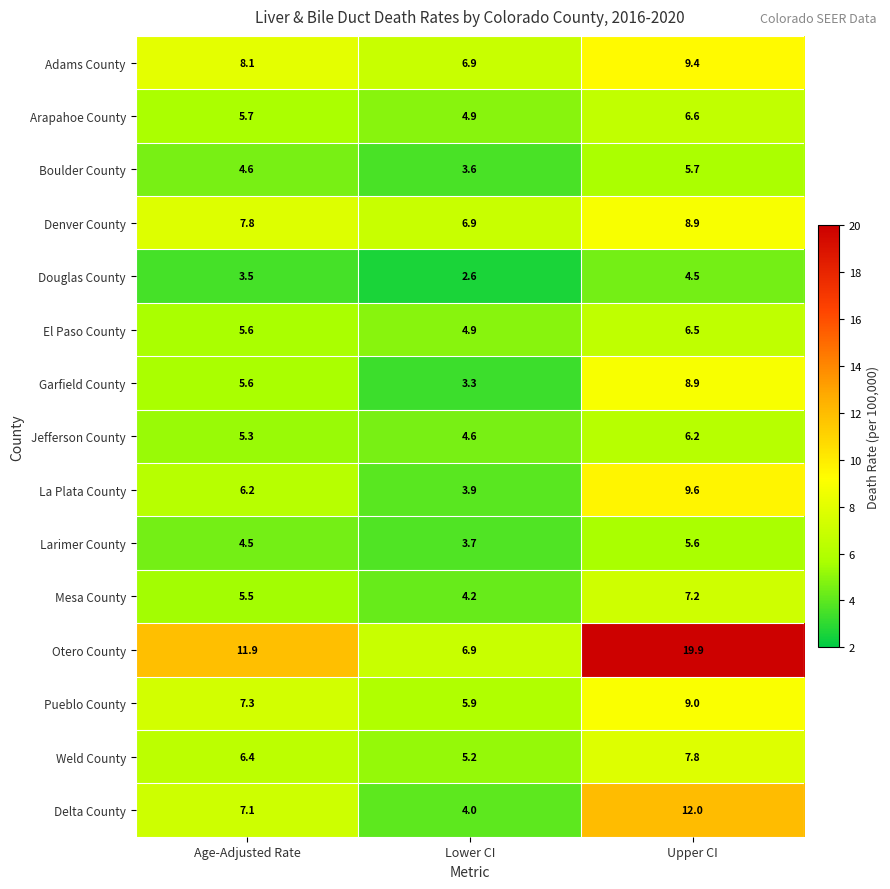

At which category is the sum across all series the highest?

Upper CI